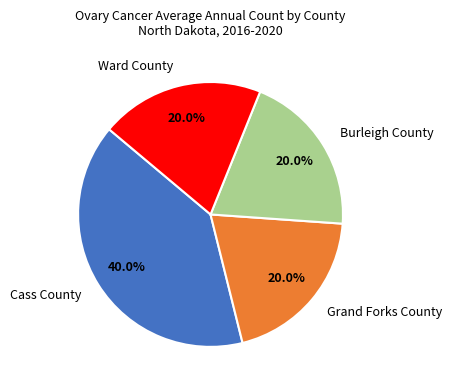

To the nearest percent, what is the combined percentage of Ward County and Grand Forks County?

40%